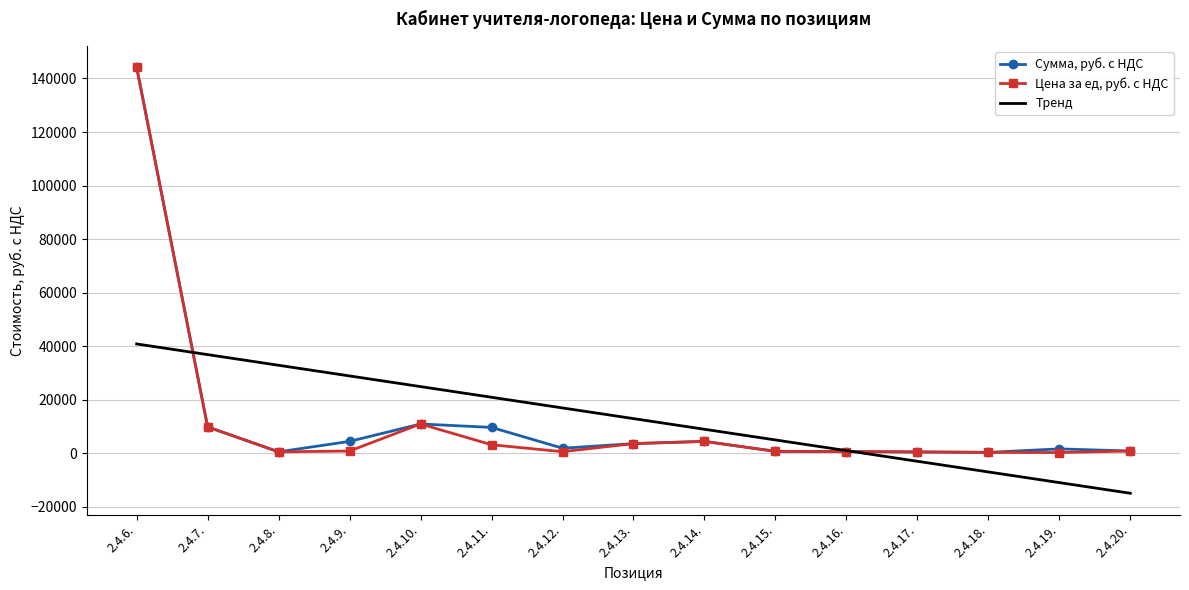

What is the difference between the highest and lowest values at 2.4.11.?

17729.4